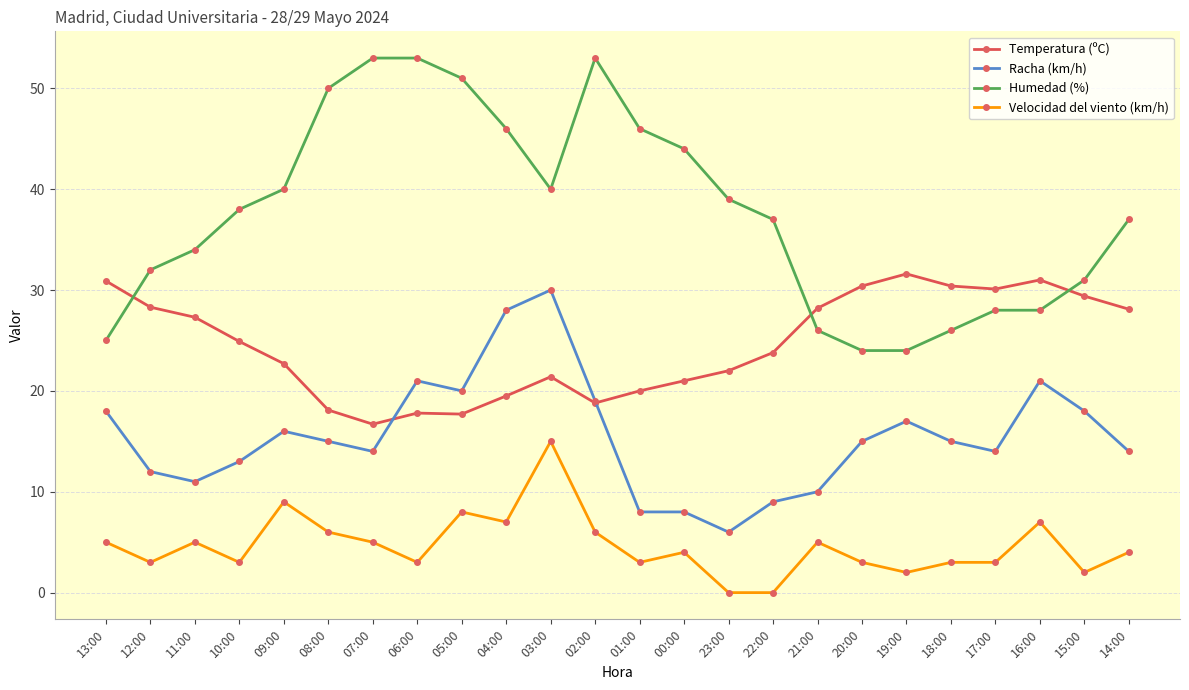

Does the chart have visible grid lines?

Yes